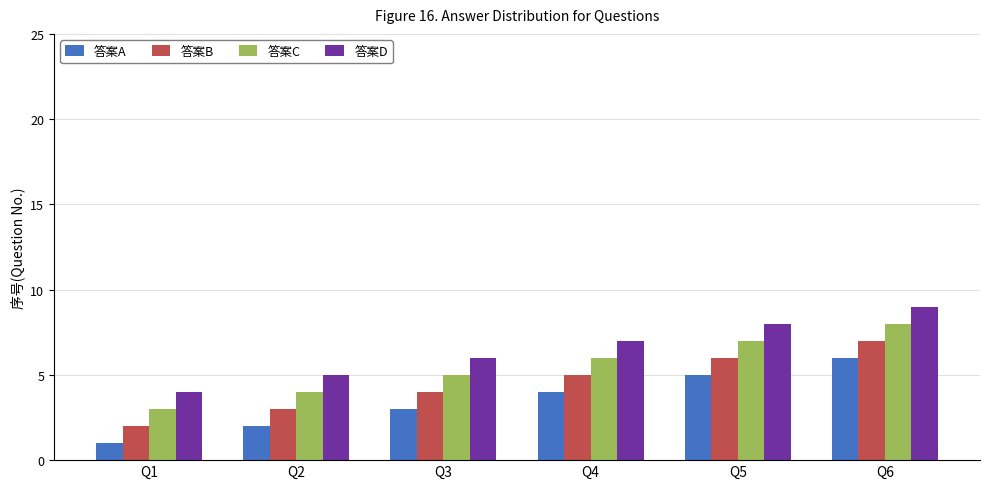

How many data points in 答案C are less than 6?

3